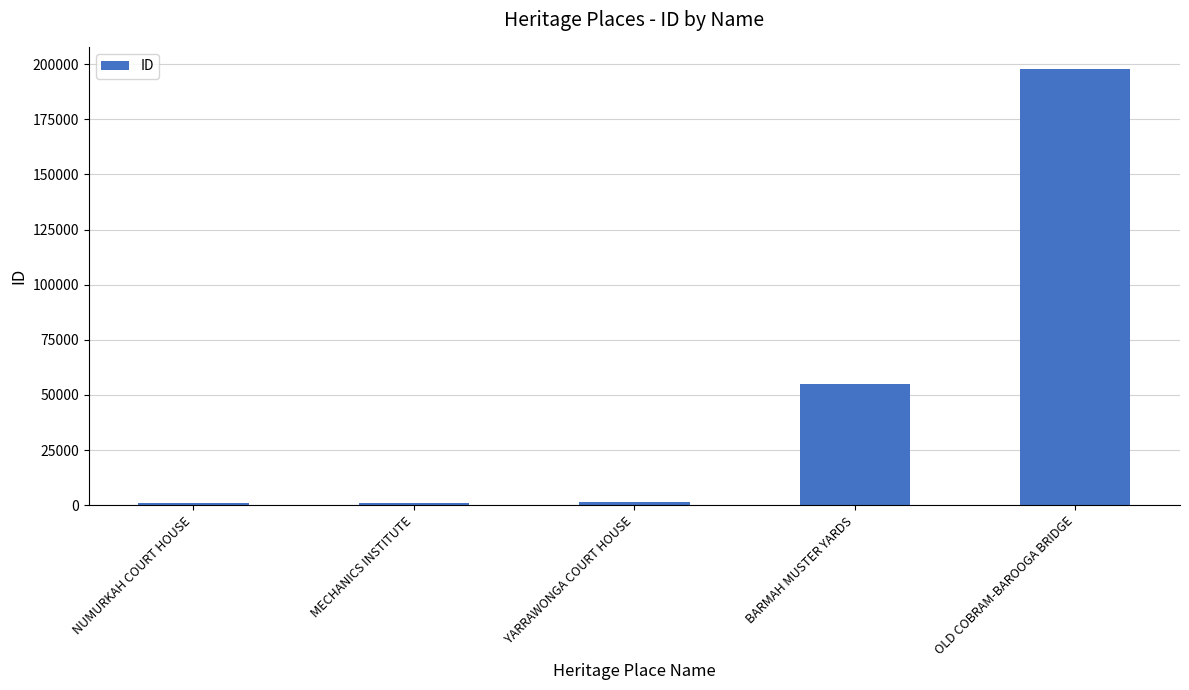

Between YARRAWONGA COURT HOUSE and OLD COBRAM-BAROOGA BRIDGE, which is larger?

OLD COBRAM-BAROOGA BRIDGE